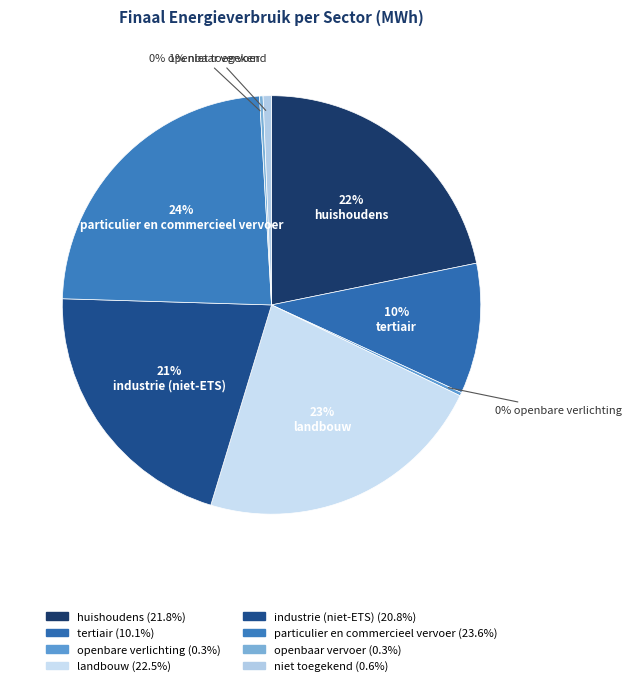

To the nearest percent, what is the average slice percentage?

12%